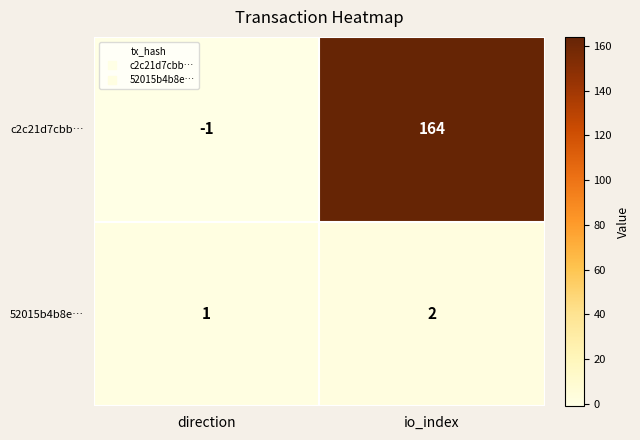

Reading right to left, transcribe all the data shown in this chart.

c2c21d7cbb…: io_index=164	direction=-1
52015b4b8e…: io_index=2	direction=1